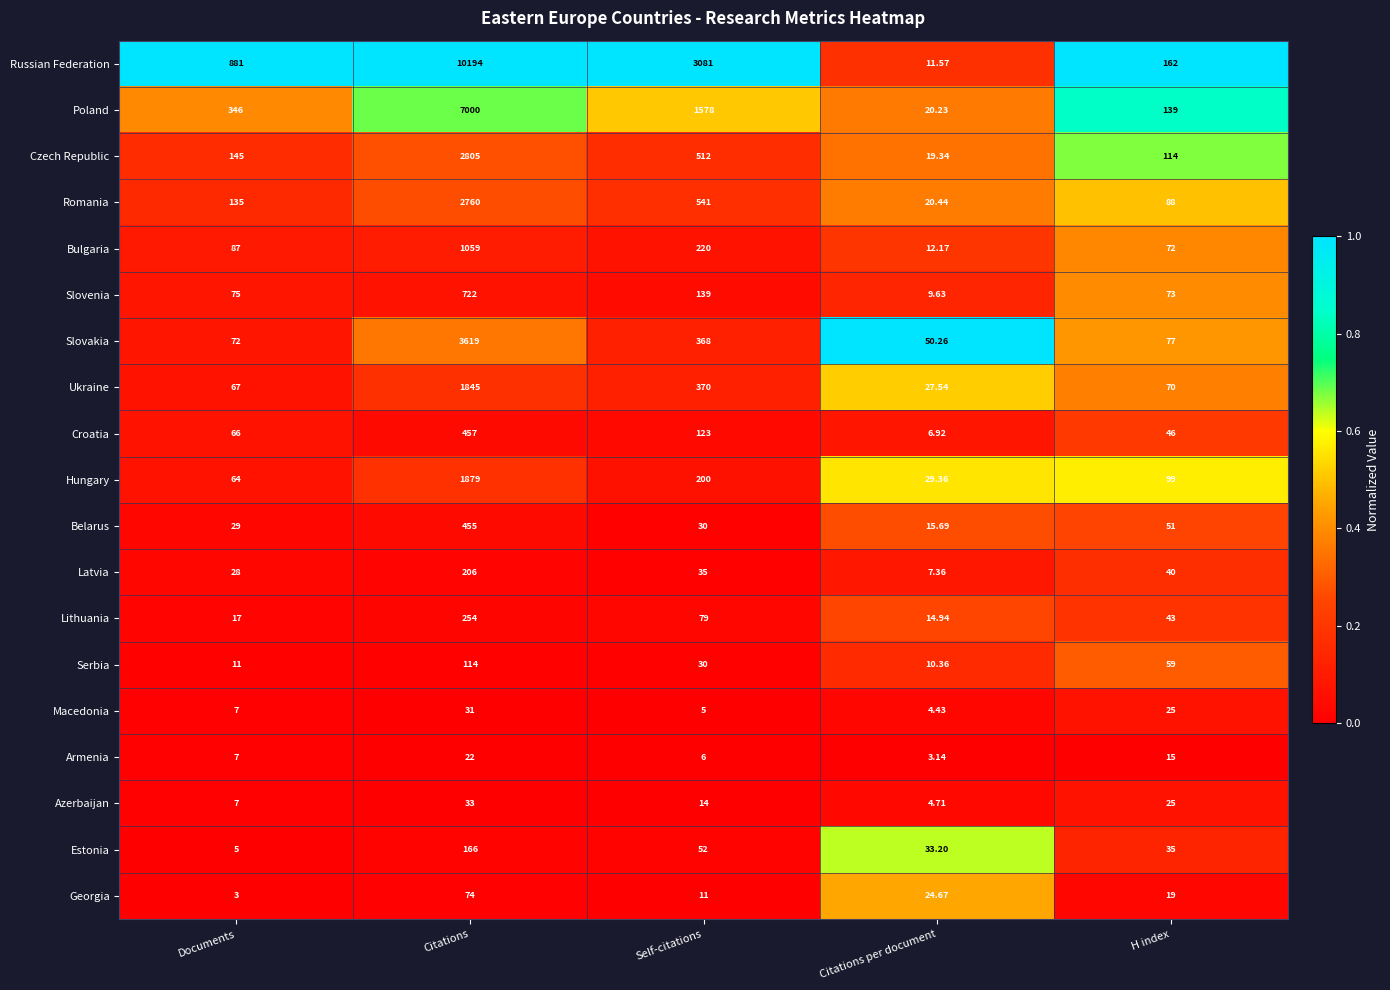

At which label does Russian Federation reach its peak?

Citations